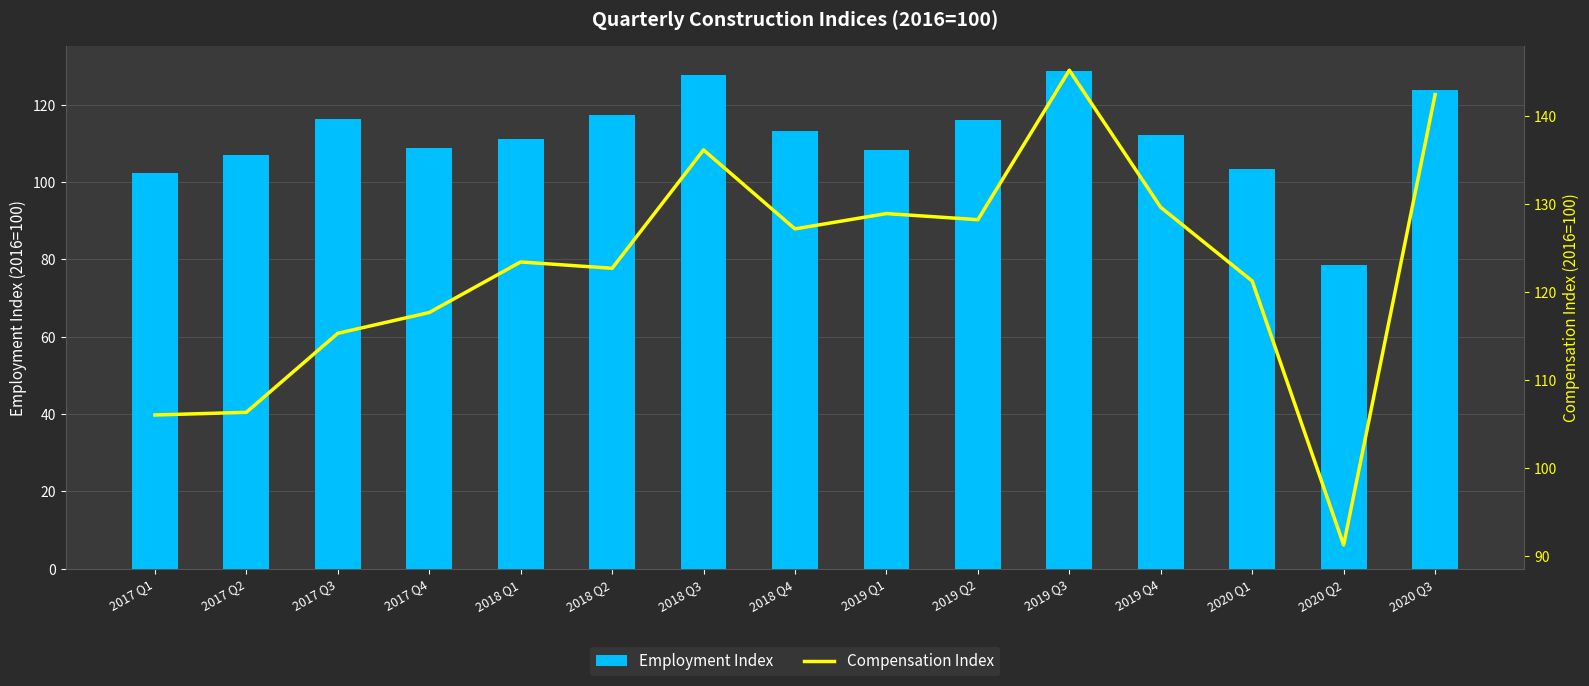

How many values in the Employment Index series are below 112?

7